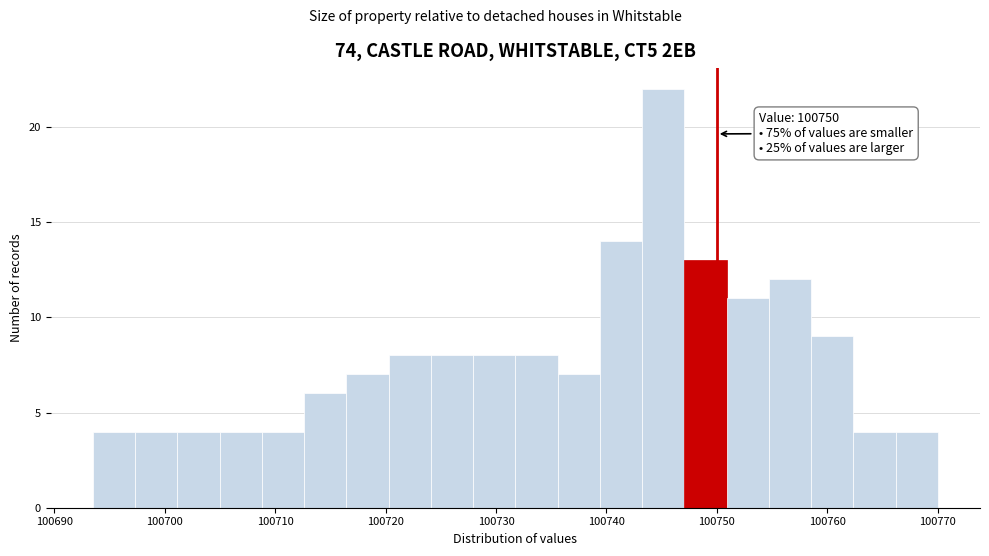

Around what value on the x-axis is the tallest bar? Give the approximate position of its centre, as read against the axis.

100745